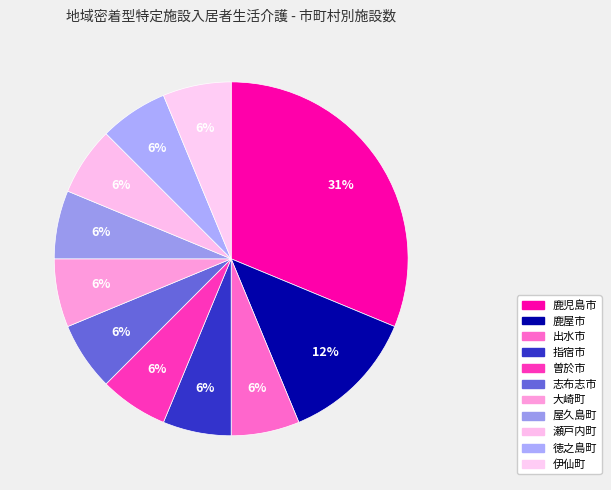

To the nearest percent, what percentage of the pie is 伊仙町?

6%